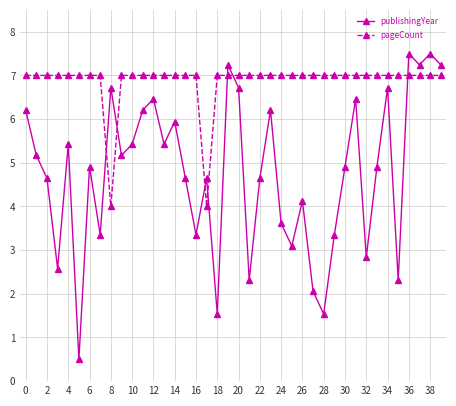

Does the chart display data point markers on the line(s)?

Yes